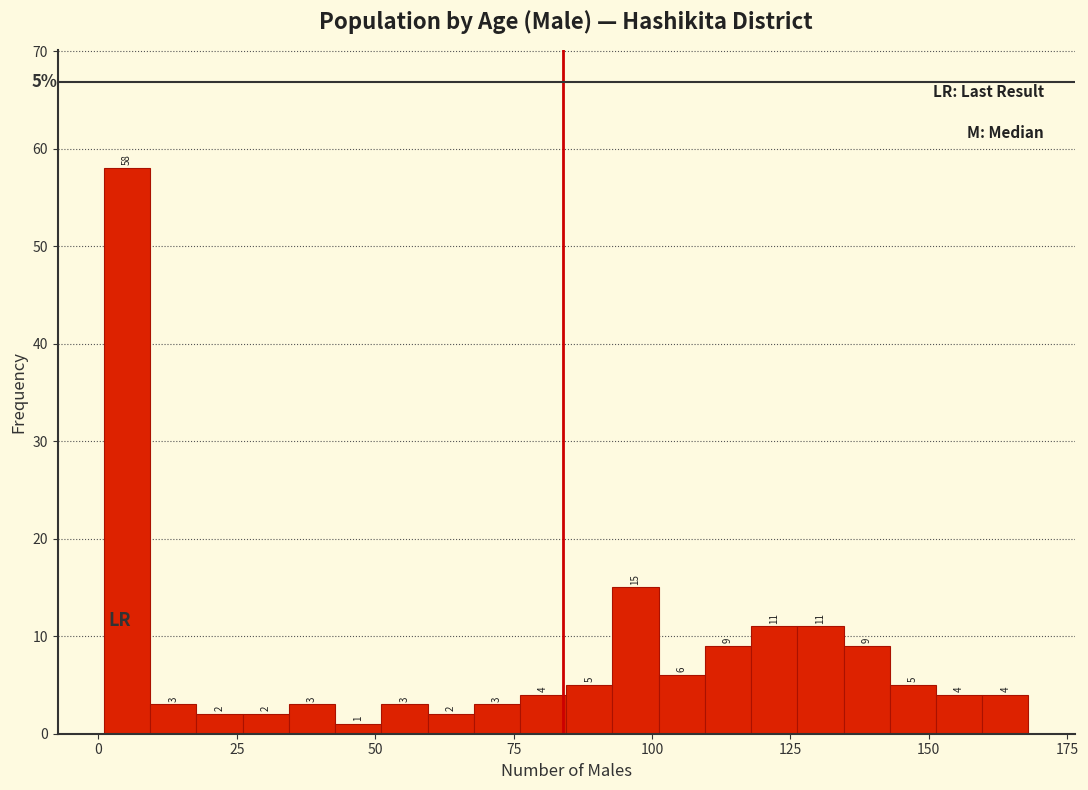

Around what value on the x-axis is the tallest bar? Give the approximate position of its centre, as read against the axis.

5